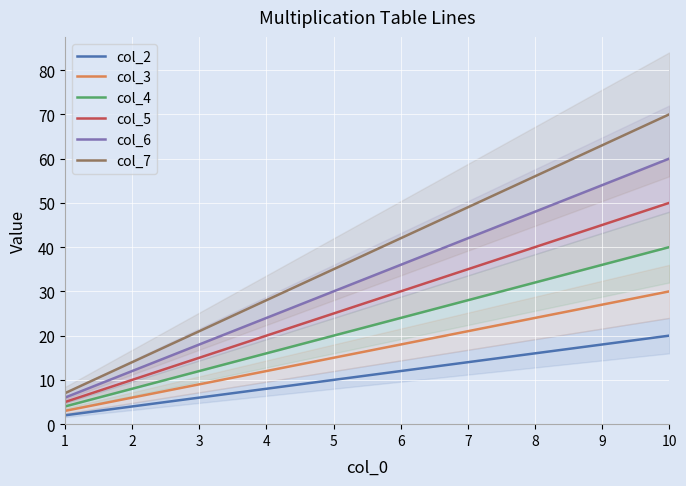

Which series has the largest total across all categories?

col_7